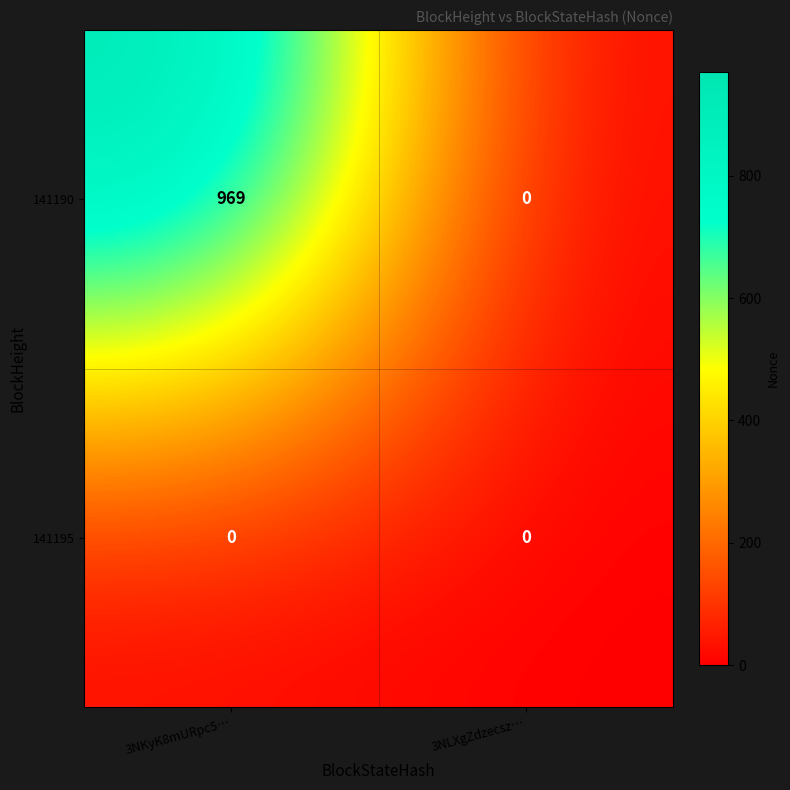

Reading left to right, list all the values displayed in this chart.

141190: 969	0
141195: 0	0